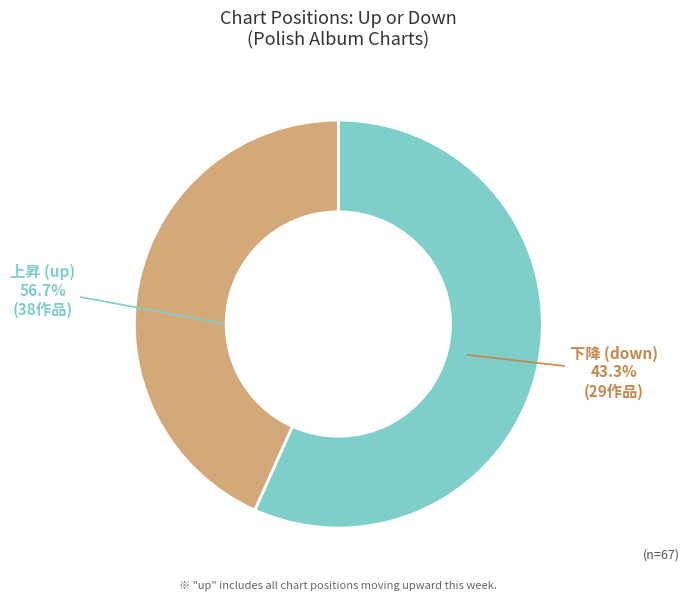

True or false: down accounts for 43% of the total.

True